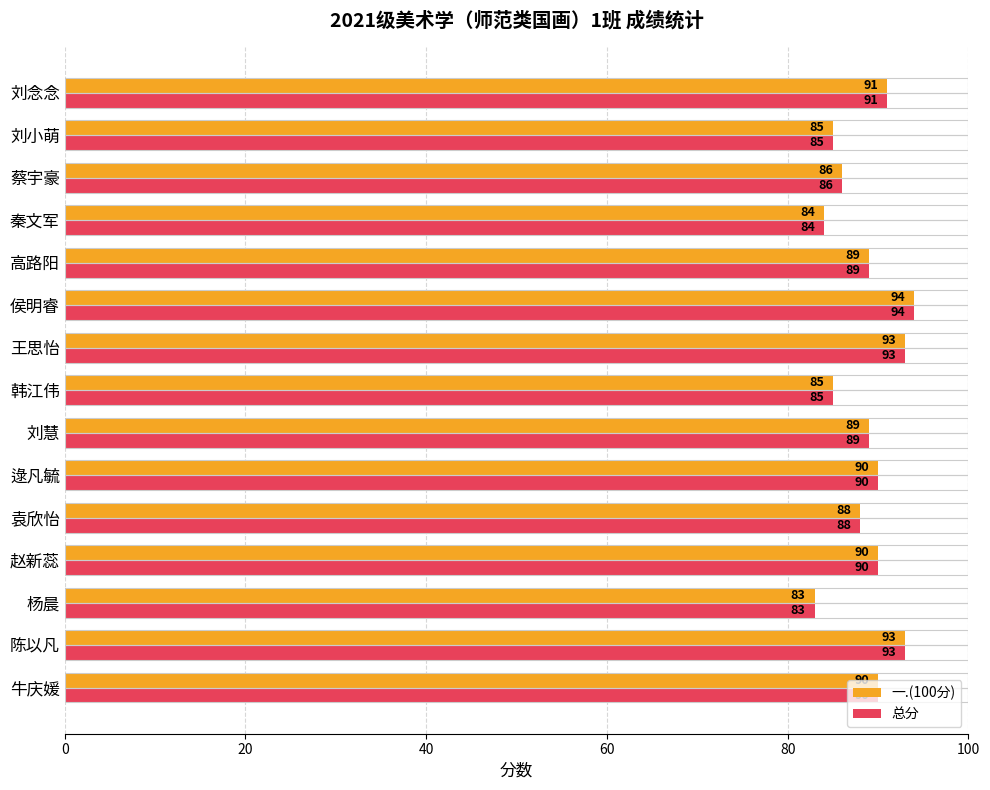

At which label is 一.(100分) closest to 88?

袁欣怡